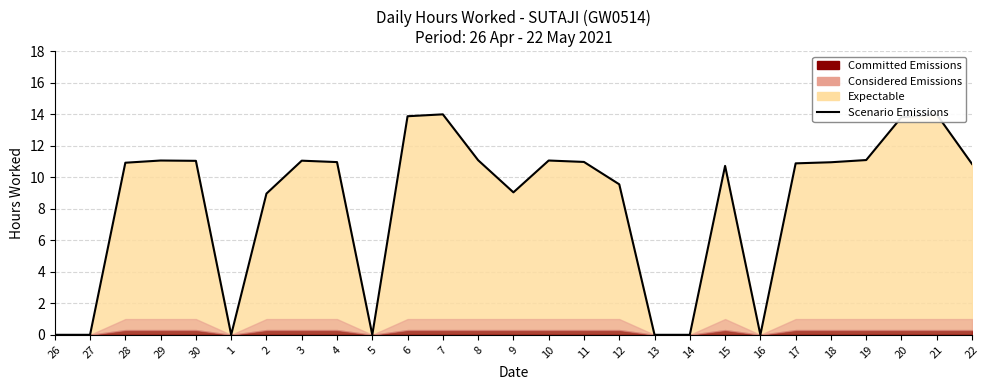

Is it true that the value at 17 is 10.9?

True